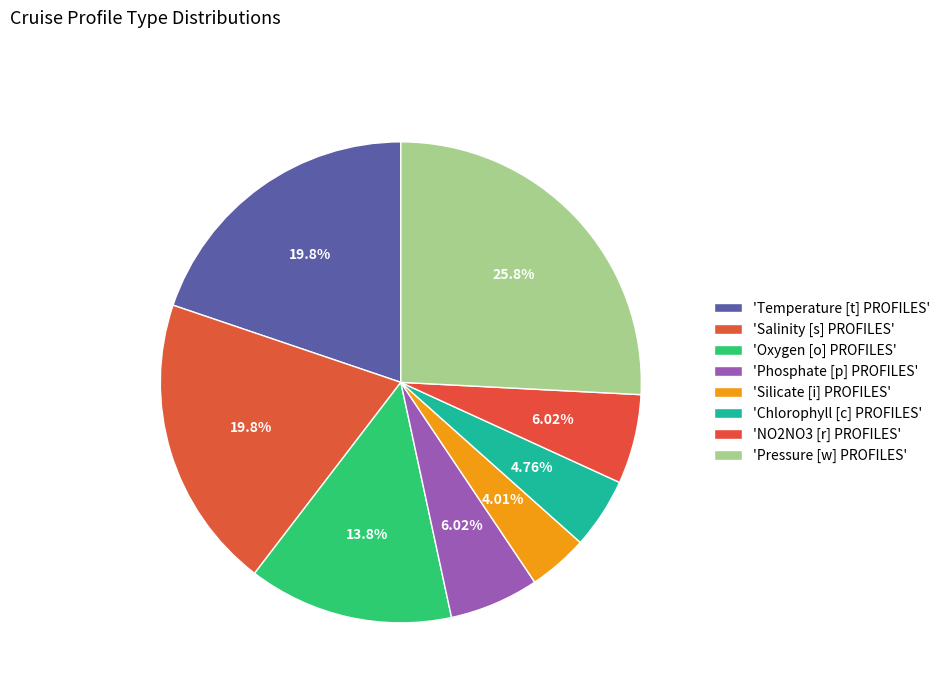

Count the number of slices in the pie.

8